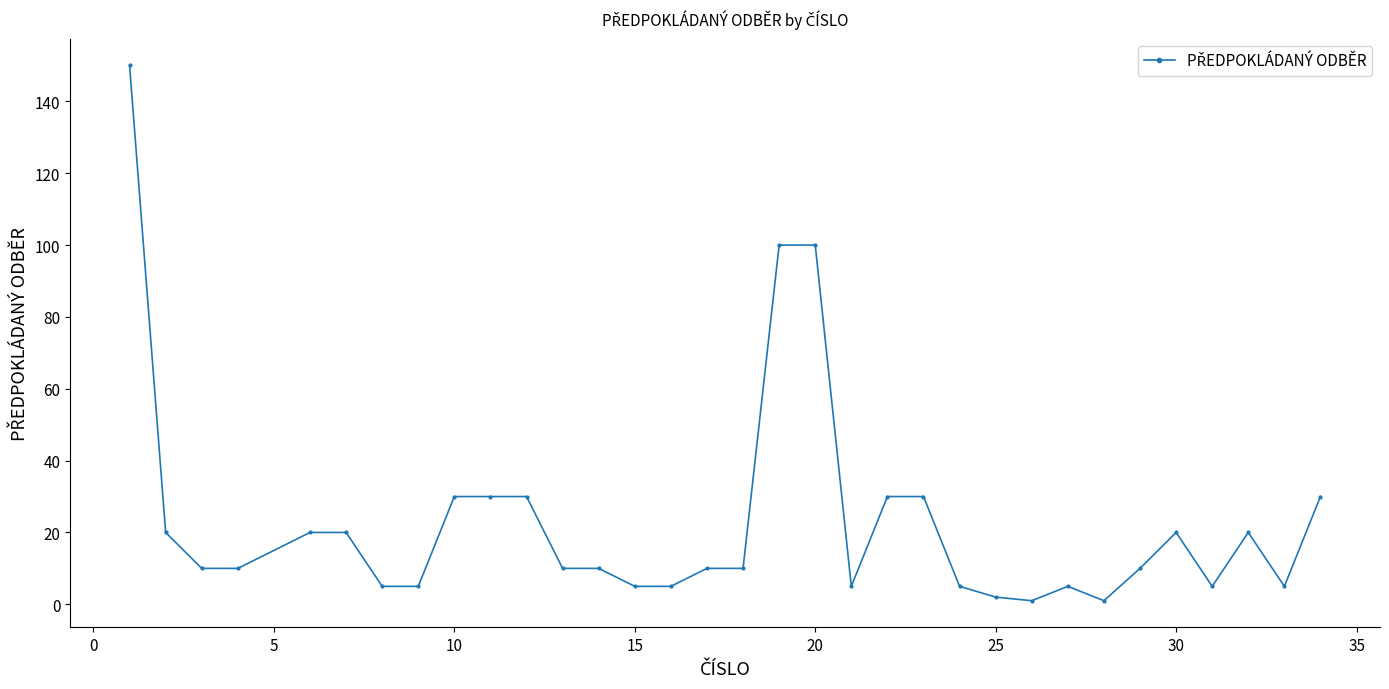

What is the average value?

23